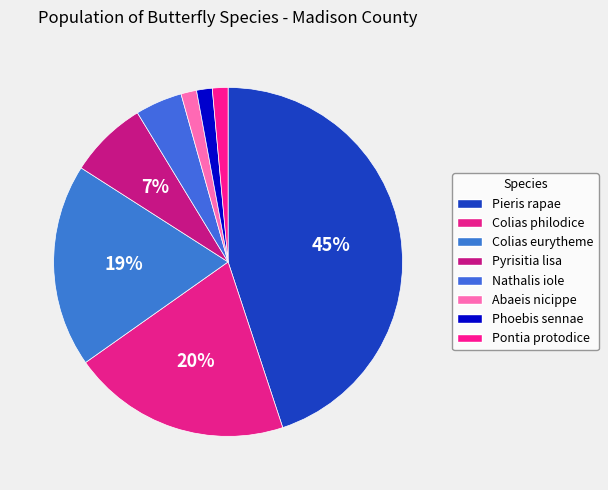

To the nearest percent, what portion does Colias philodice represent?

20%